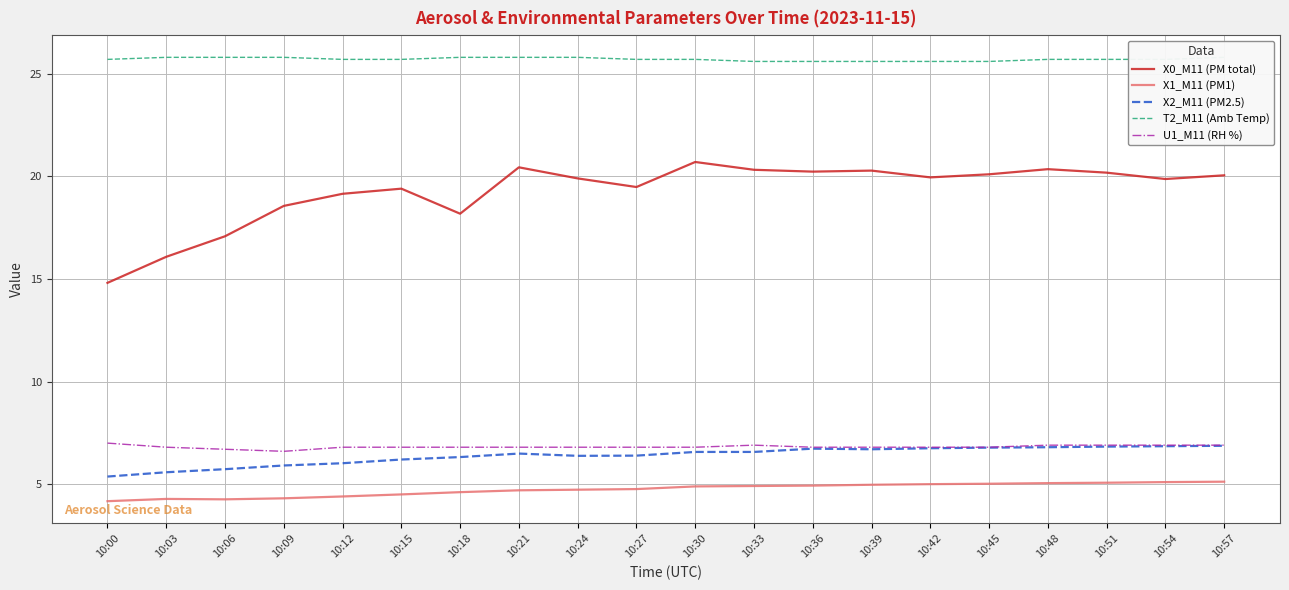

The X0_M11 (PM total) series shows 30.0 at 10:30. True or false?

False